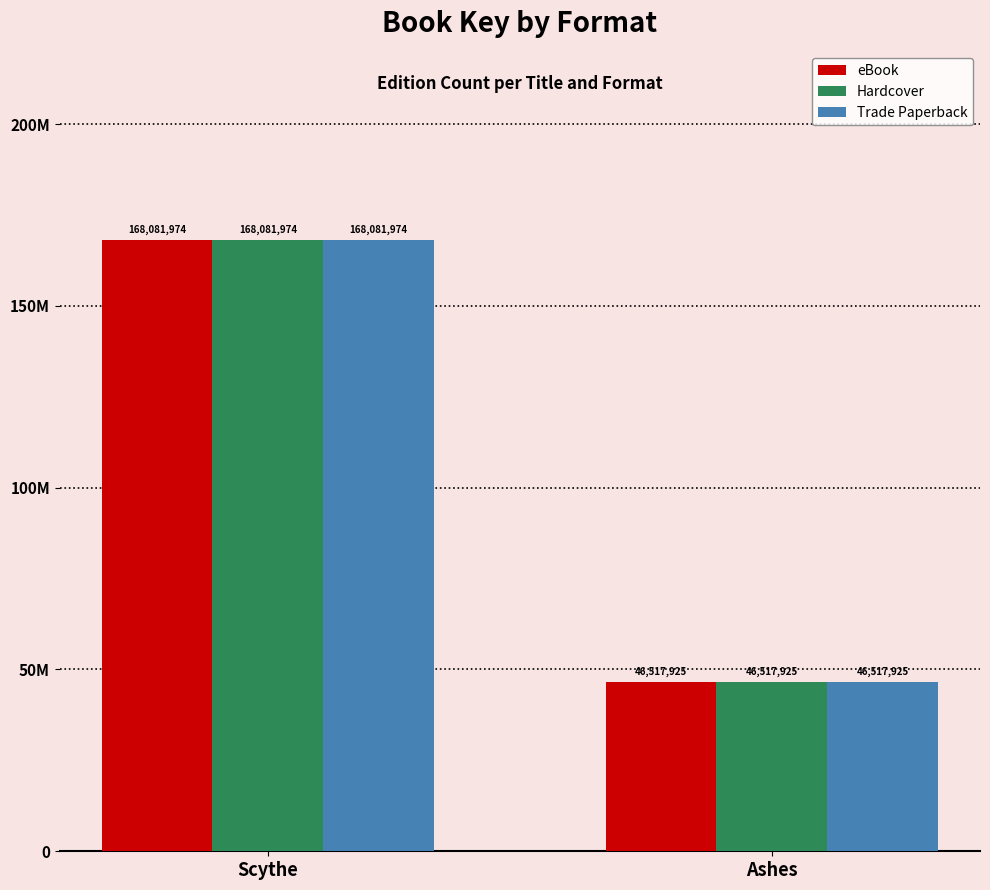

What are all the series names shown in the legend?

eBook, Hardcover, Trade Paperback